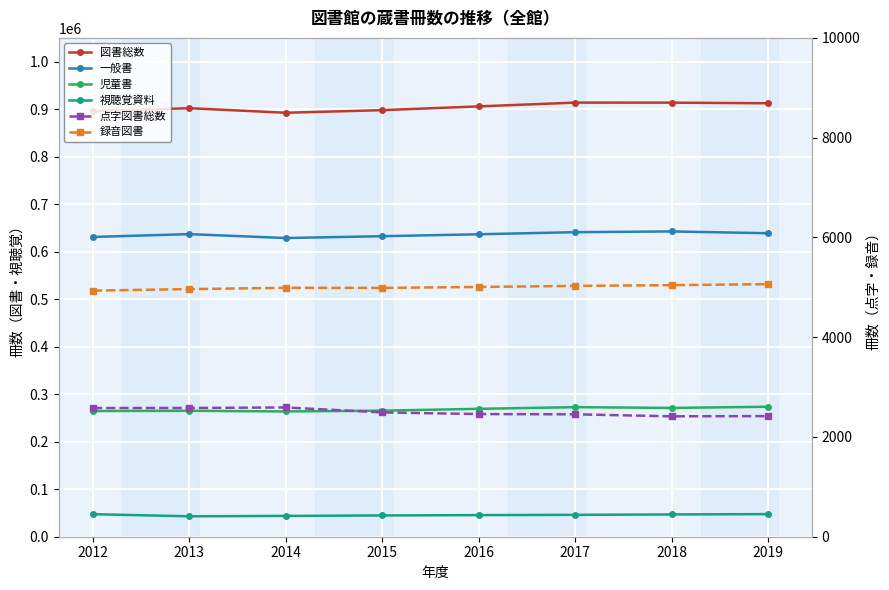

True or false: 図書総数 and 視聴覚資料 intersect in this chart.

False